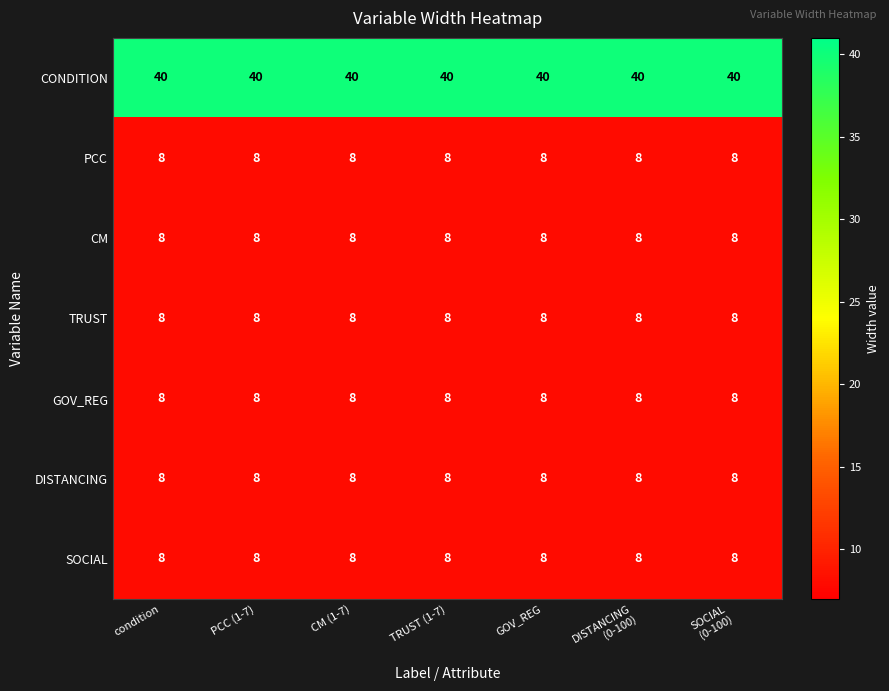

What is the spread (max minus min) of values at TRUST (1-7)?

32